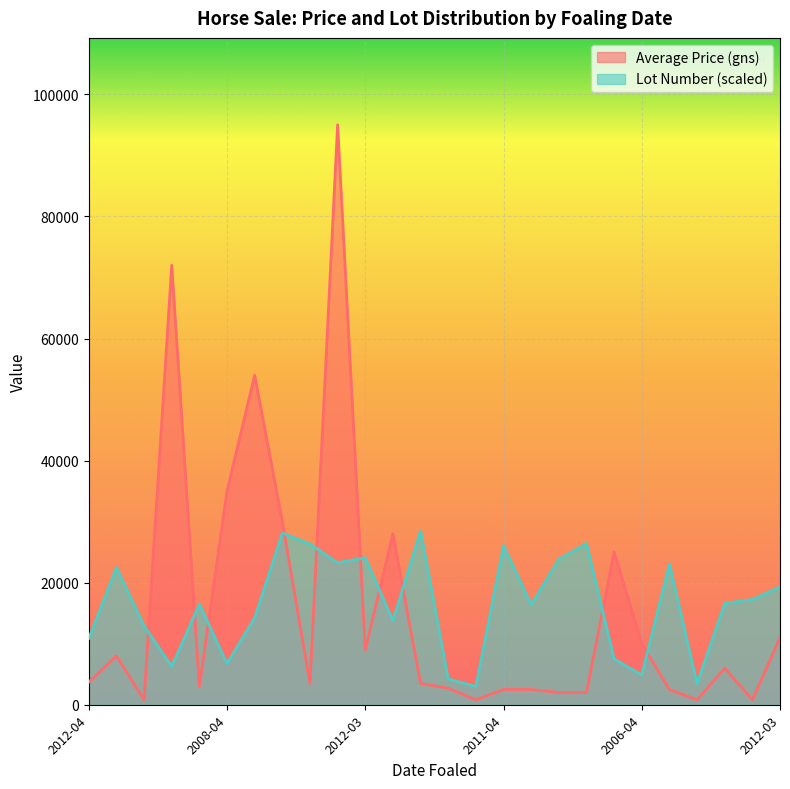

How many values in the Lot Number series are below 16593?

13